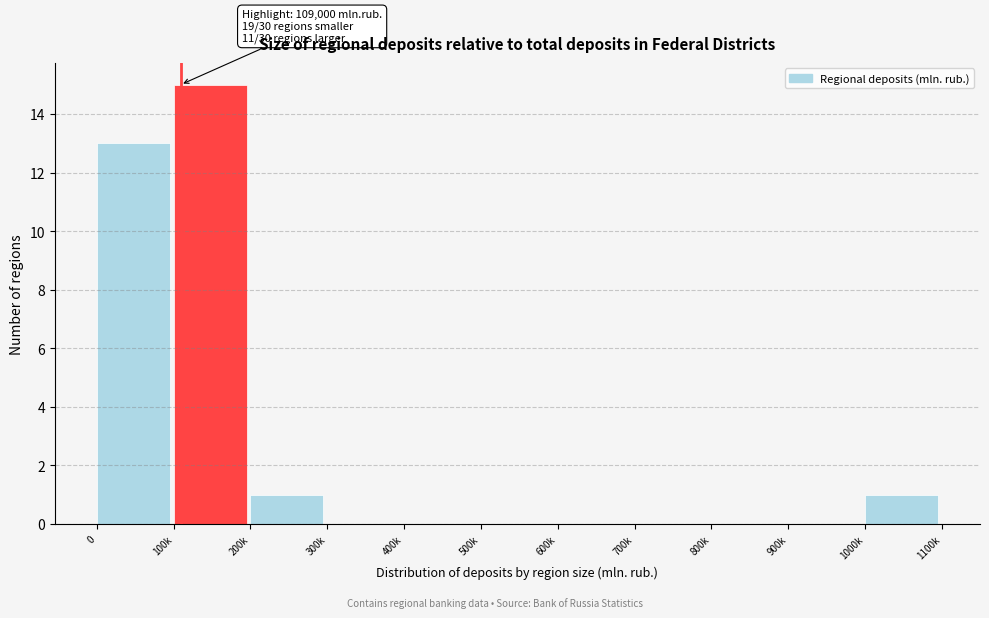

Reading right to left, extract all data points from this chart.

1000k=1	900k=0	800k=0	700k=0	600k=0	500k=0	400k=0	300k=0	200k=1	100k=15	0=13